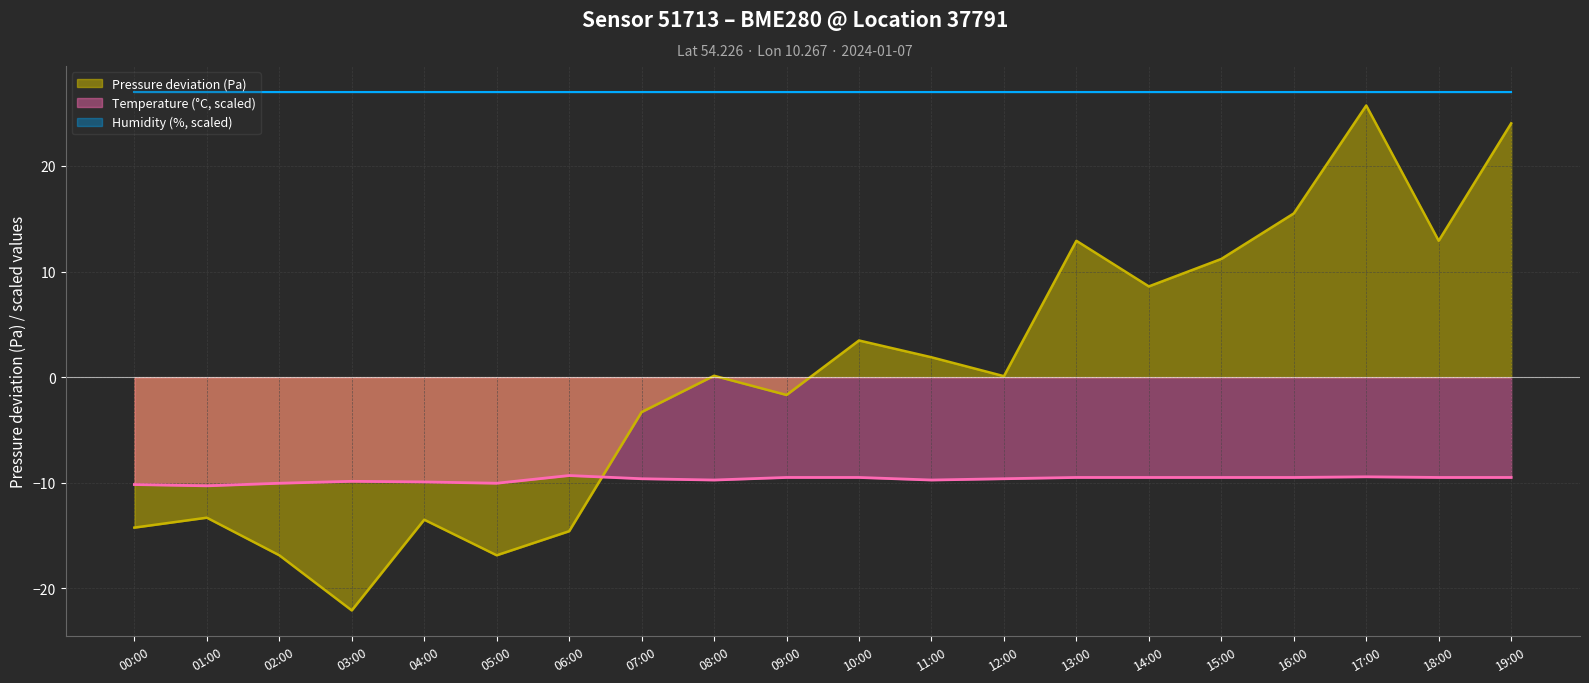

Which series ends up on top after the final intersection of Temperature (°C, scaled) and Pressure deviation (Pa)?

Pressure deviation (Pa)